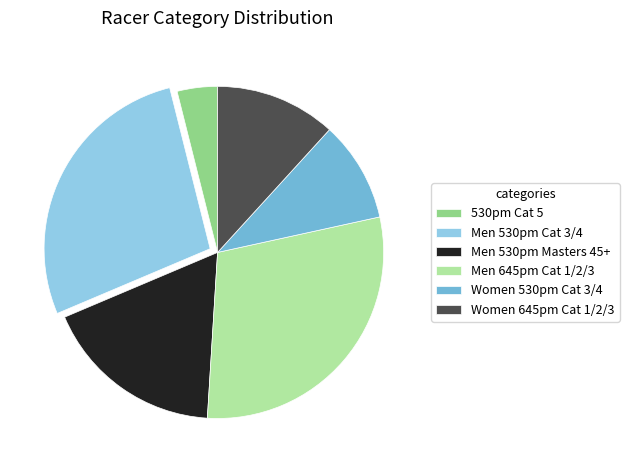

The 530pm Cat 5 slice represents 4% of the pie. True or false?

True